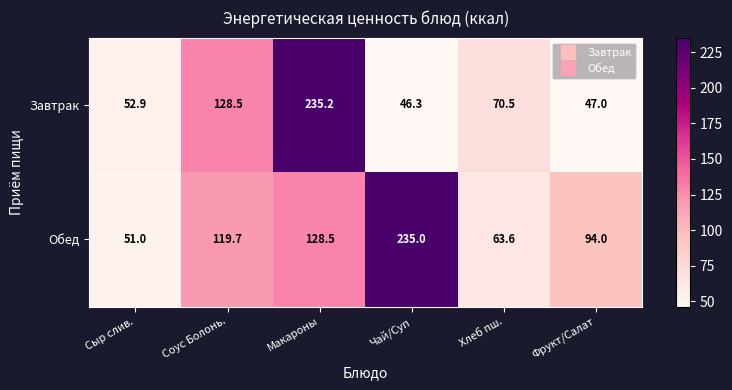

At how many categories does at least one series exceed 78?

4